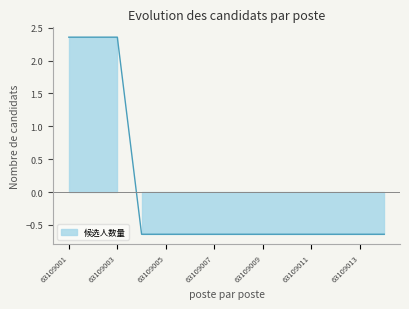

True or false: there are more than 0 points higher than both neighbors.

False